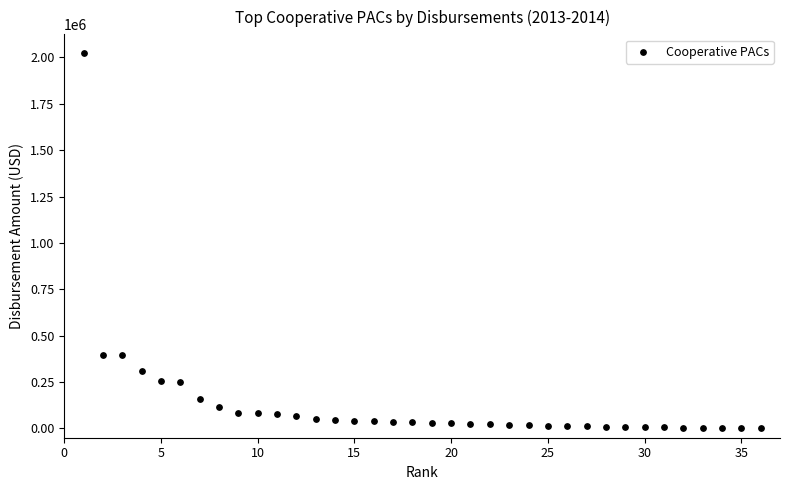

What is the range of Y values (max minus min)?

2019615.8